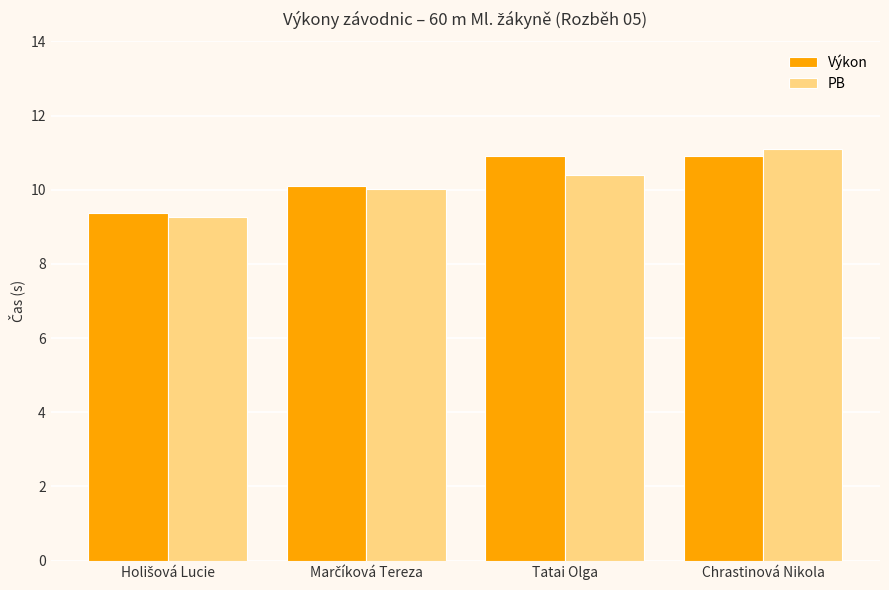

What is the sum of all Výkon values?

41.3